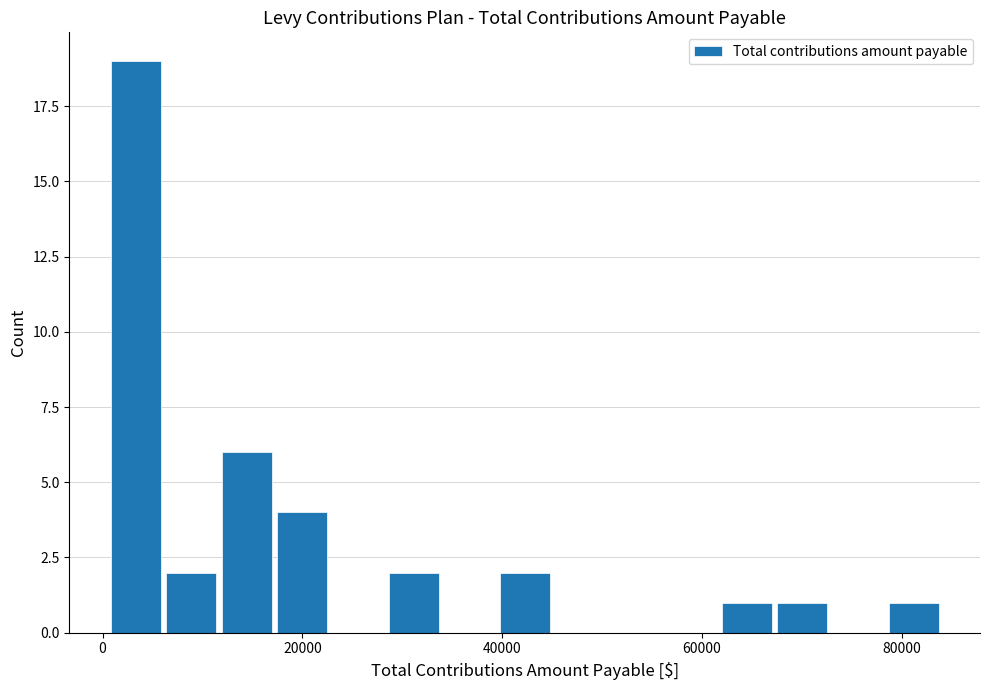

Around what value on the x-axis is the tallest bar? Give the approximate position of its centre, as read against the axis.

4000